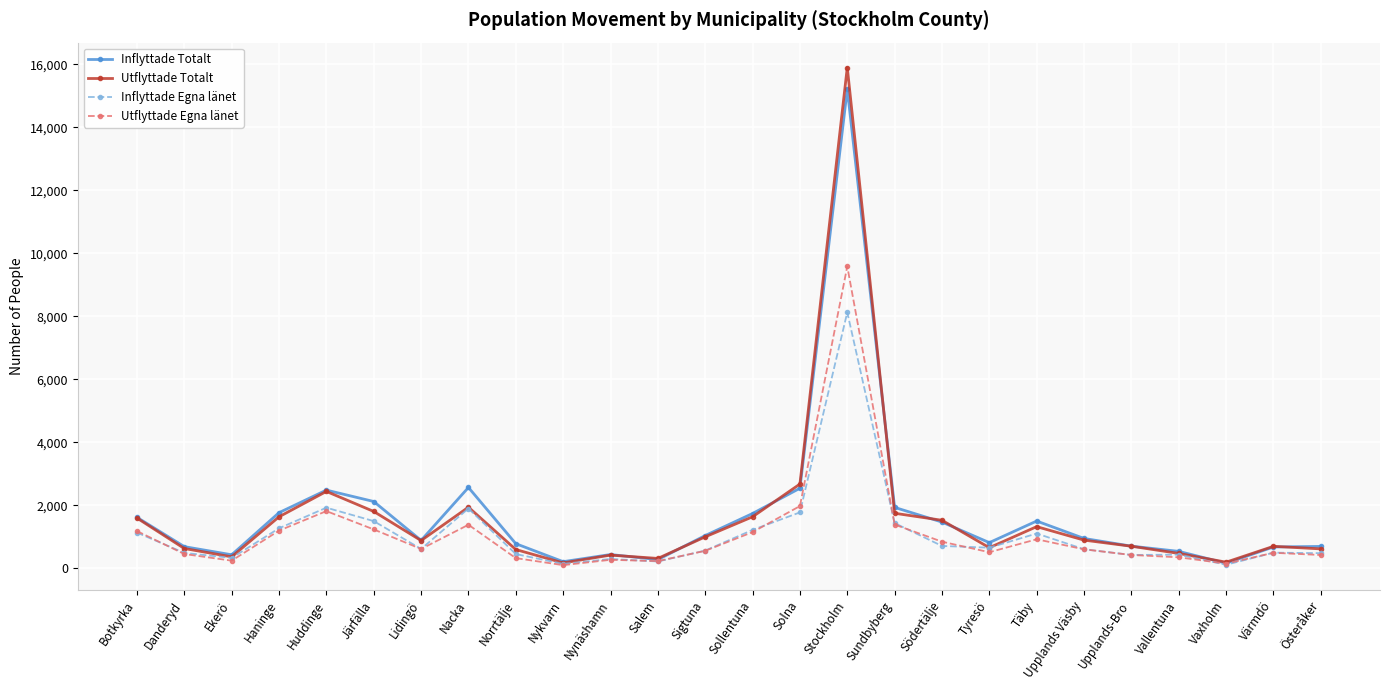

Where is the first local maximum for Inflyttade Egna länet?

Huddinge